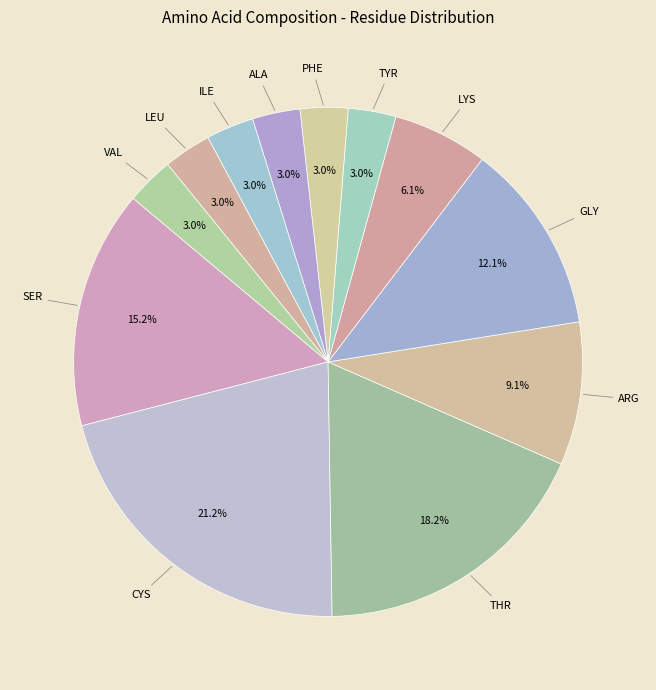

To the nearest percent, what is the difference between the SER and GLY slice percentages?

3%